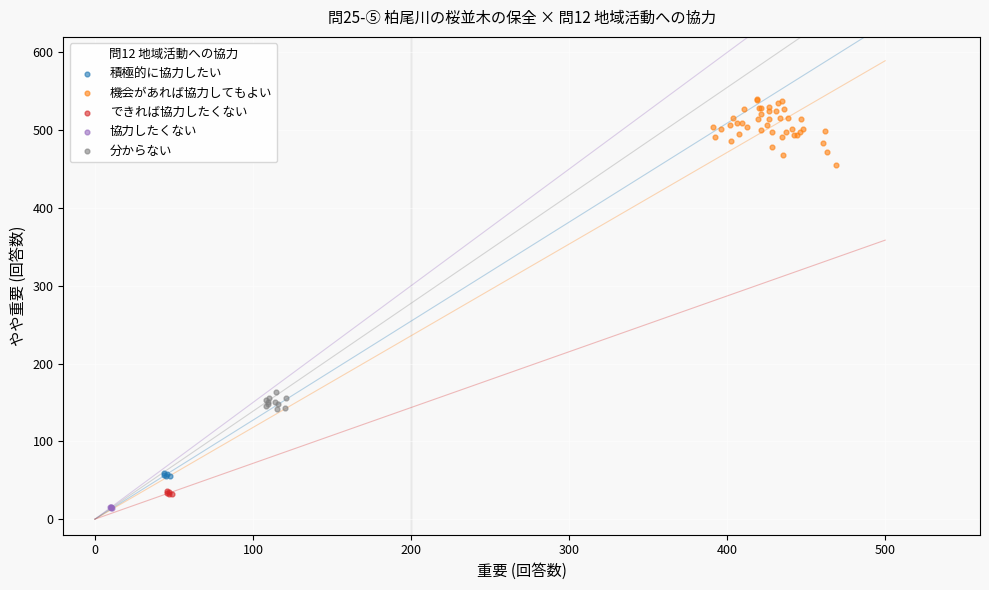

Which series has the widest spread of Y values?

機会があれば協力してもよい